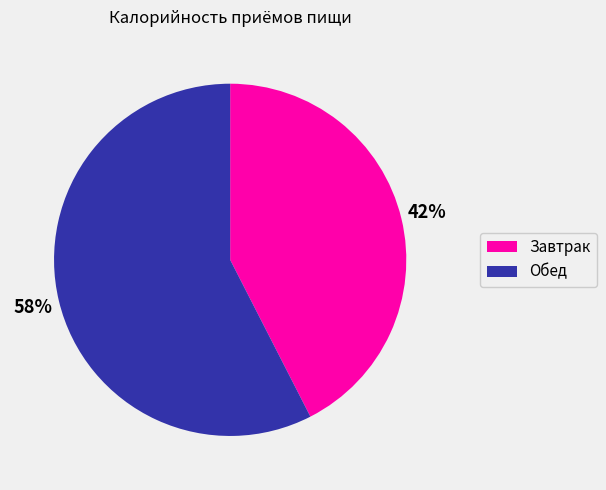

Which slice is the smallest?

Завтрак